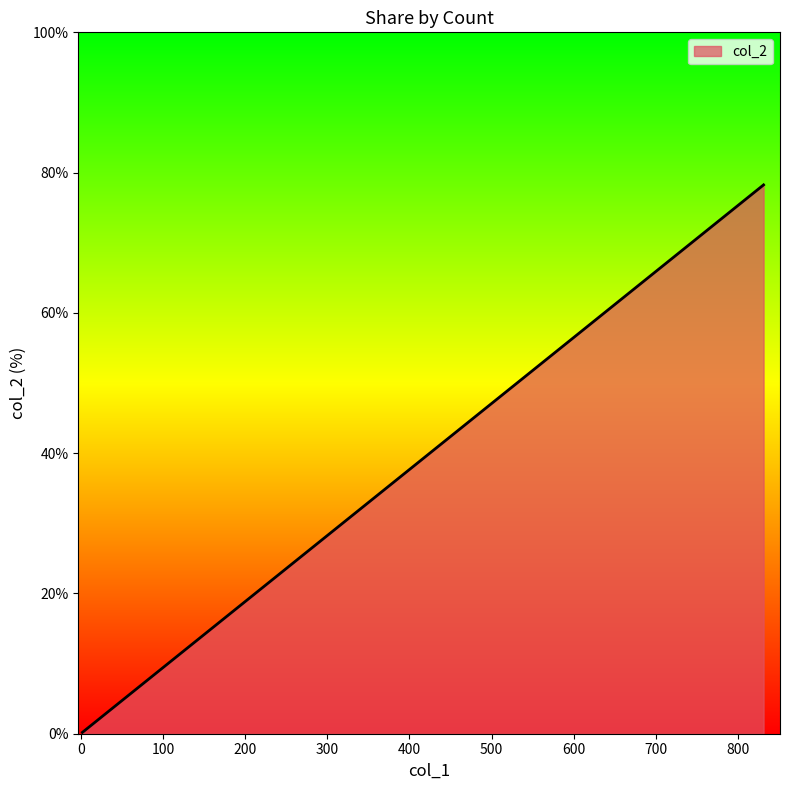

True or false: the data shows 0.3 at 3.

True